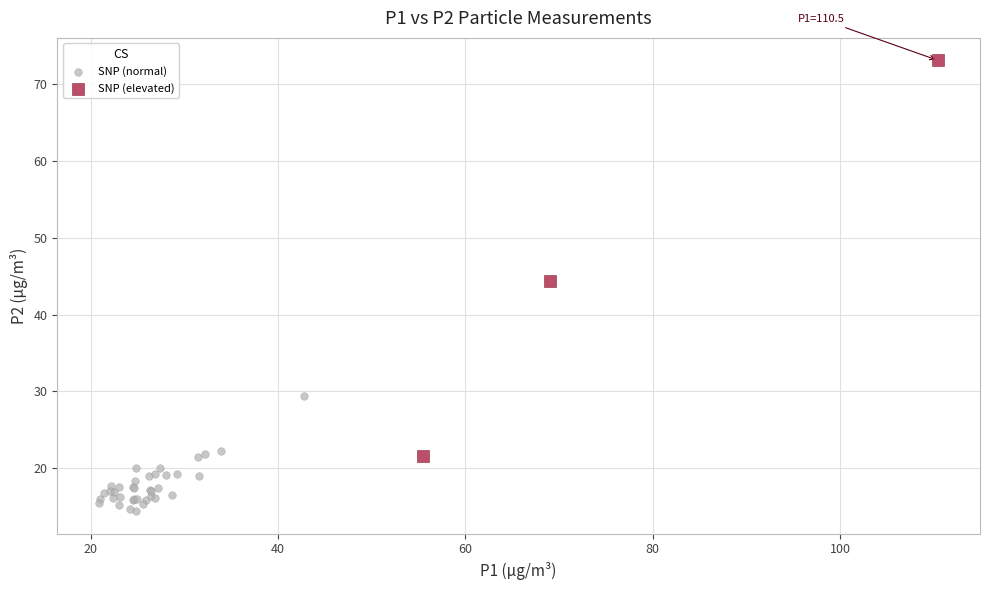

What are all the series names shown in the legend?

SNP (normal), SNP (elevated)